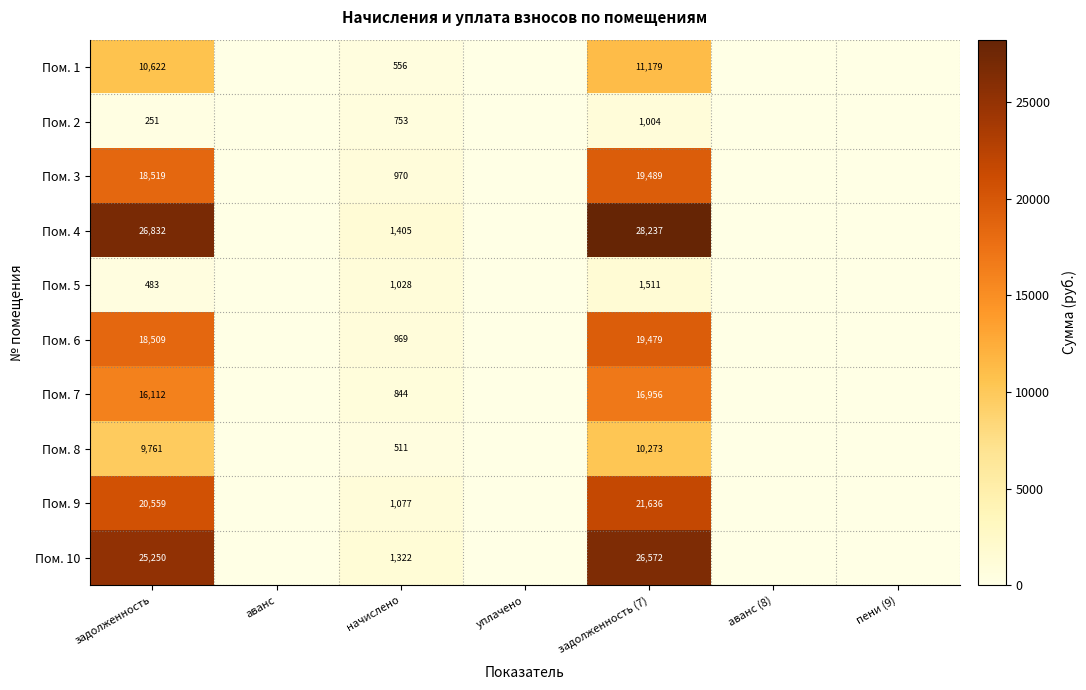

What is the difference between the Пом. 7 values at задолженность (7) and начислено?

16112